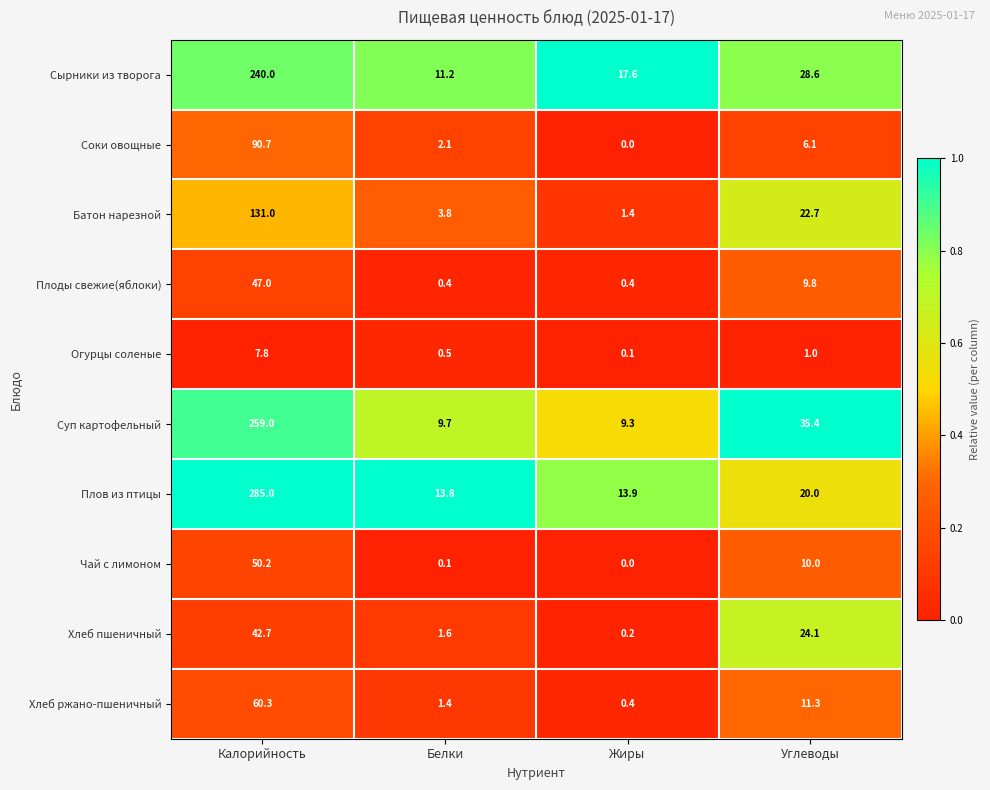

Read the Чай с лимоном value at Калорийность.

50.2